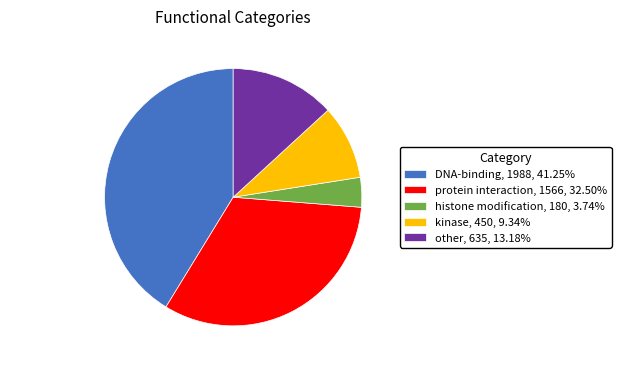

True or false: protein interaction accounts for 27% of the total.

False